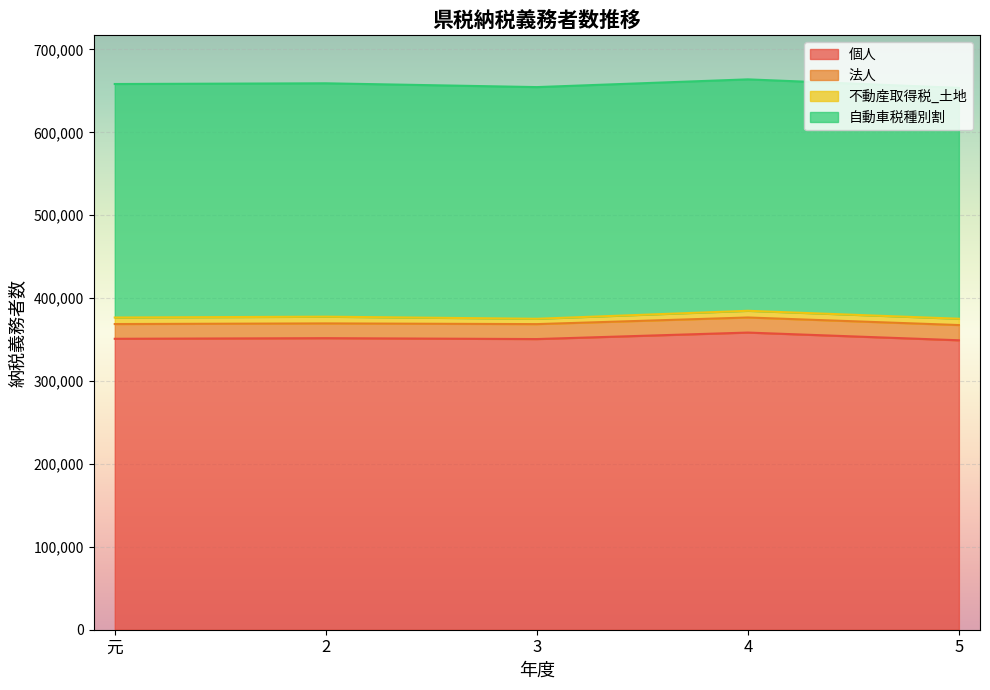

True or false: 個人 and 不動産取得税_土地 intersect in this chart.

False